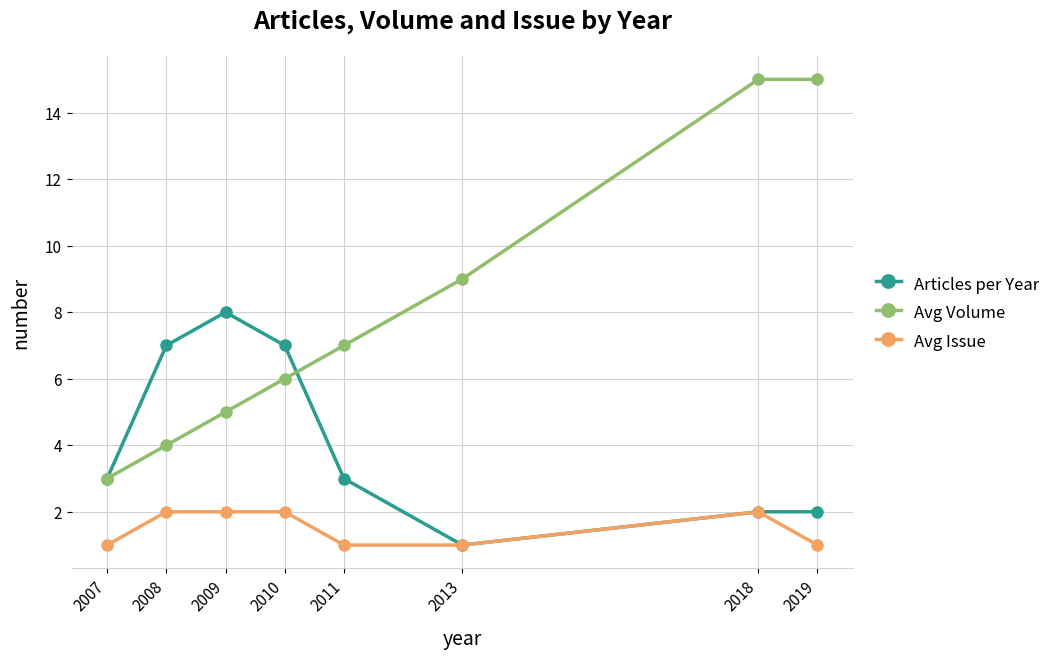

What is the minimum value shown in the chart?

1